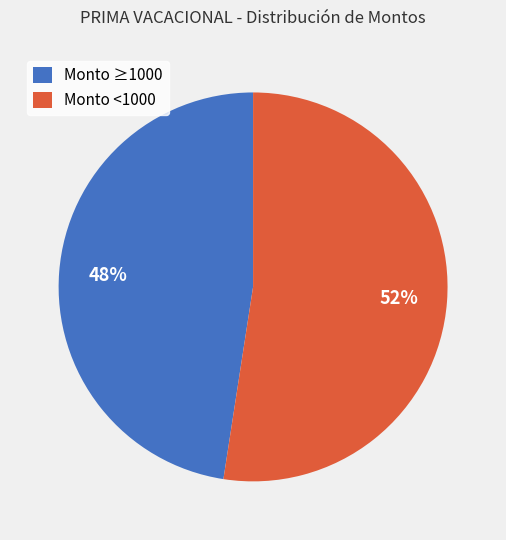

Rank the categories by value from lowest to highest.

Monto ≥1000, Monto <1000